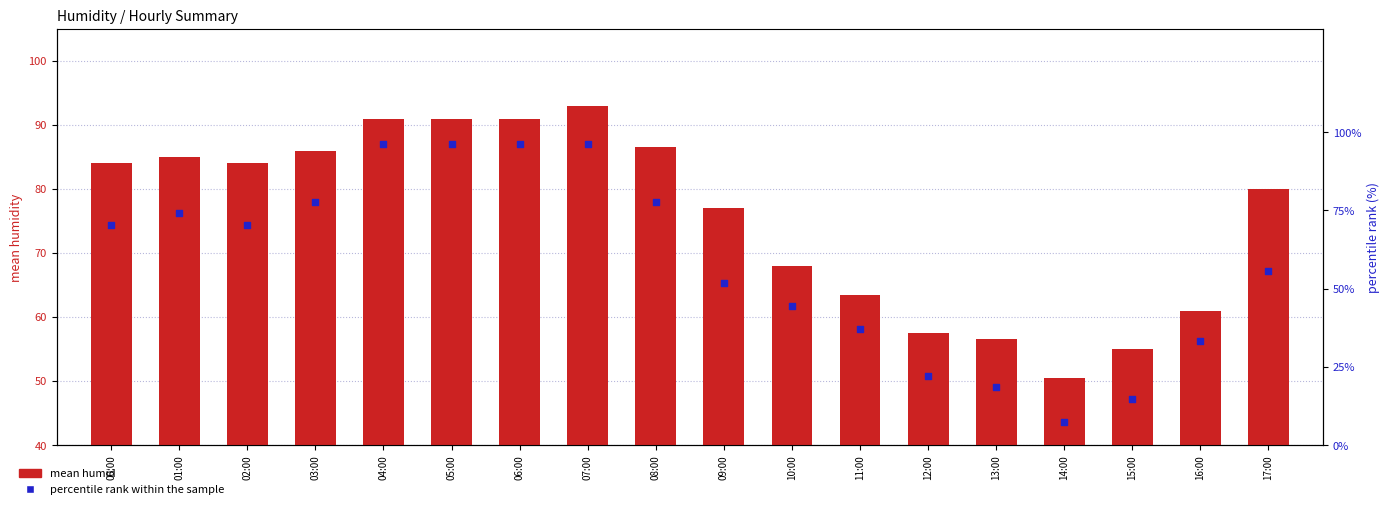

What is the total value across all series at 00:00?

154.4